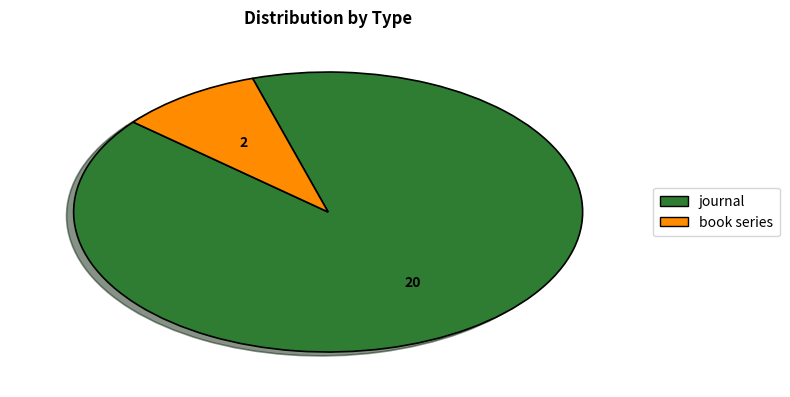

The book series slice represents 9% of the pie. True or false?

True